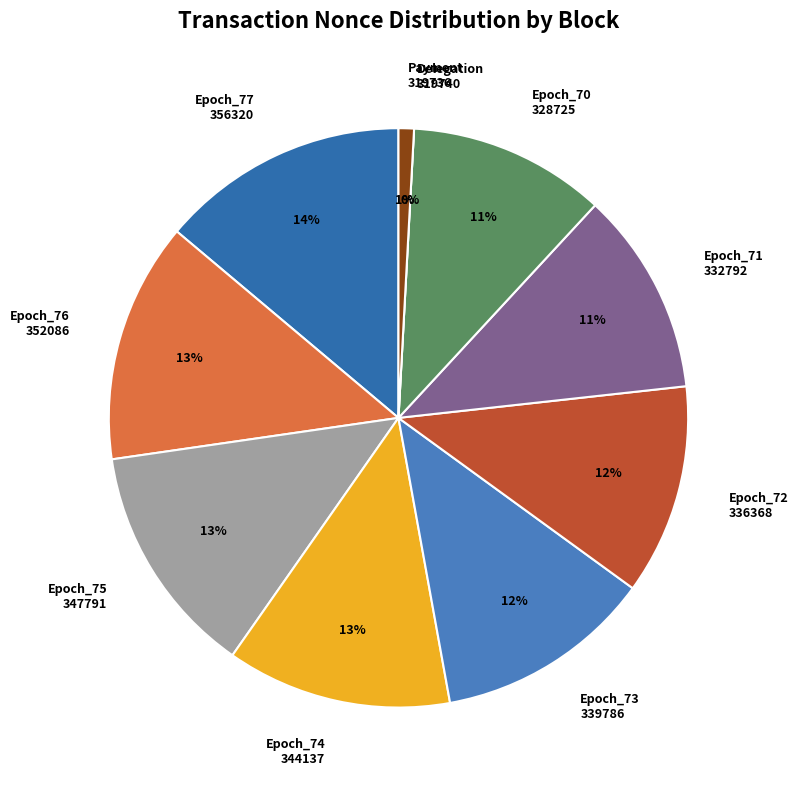

To the nearest percent, what is the difference between the largest and smallest slice percentages?

14%